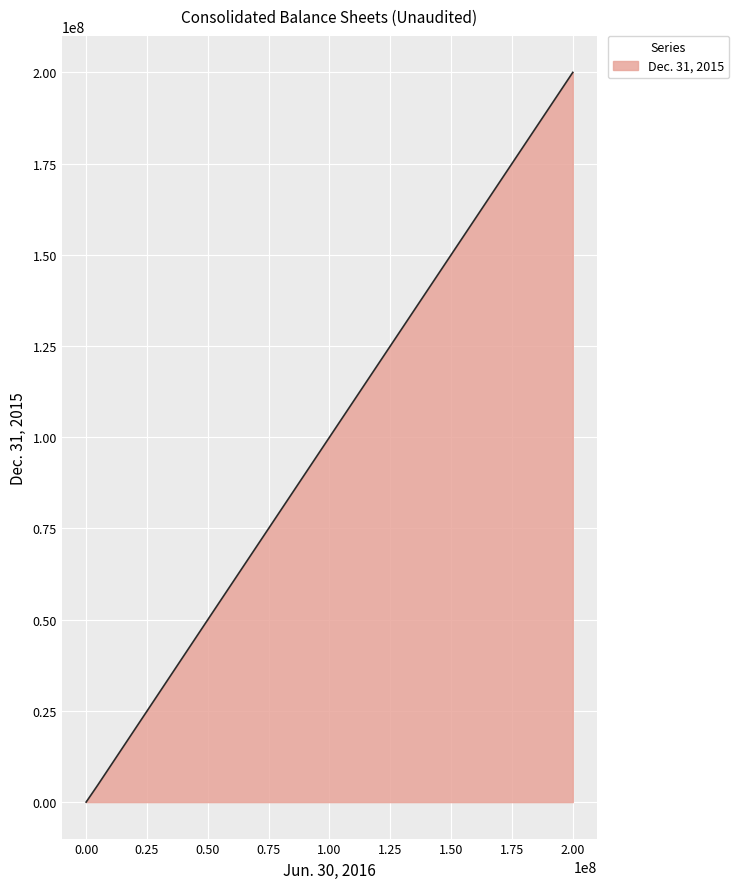

What is the minimum value shown in the chart?

1.0